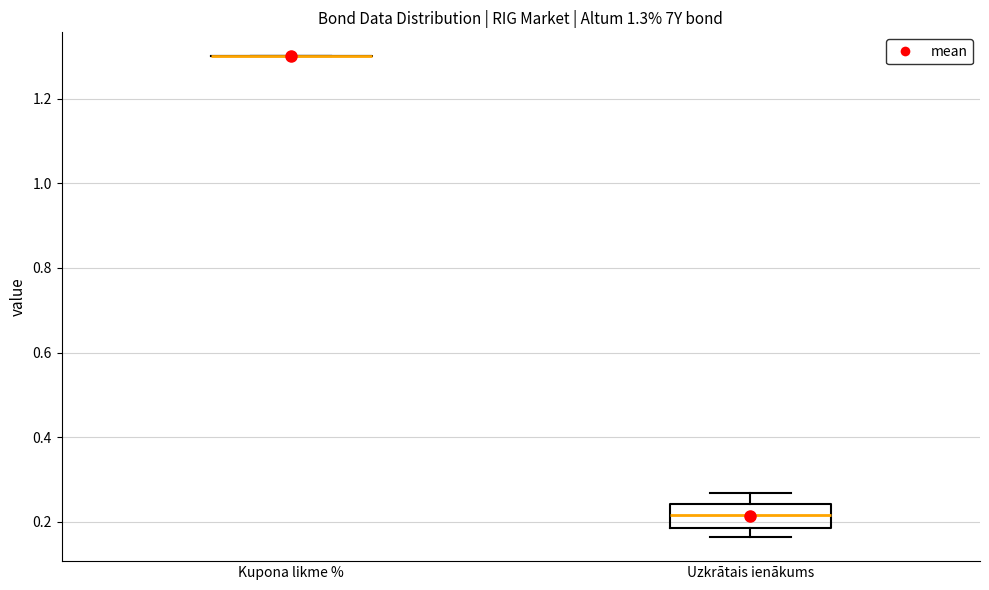

Which box is the tallest, from its lower edge to its upper edge?

Uzkrātais ienākums